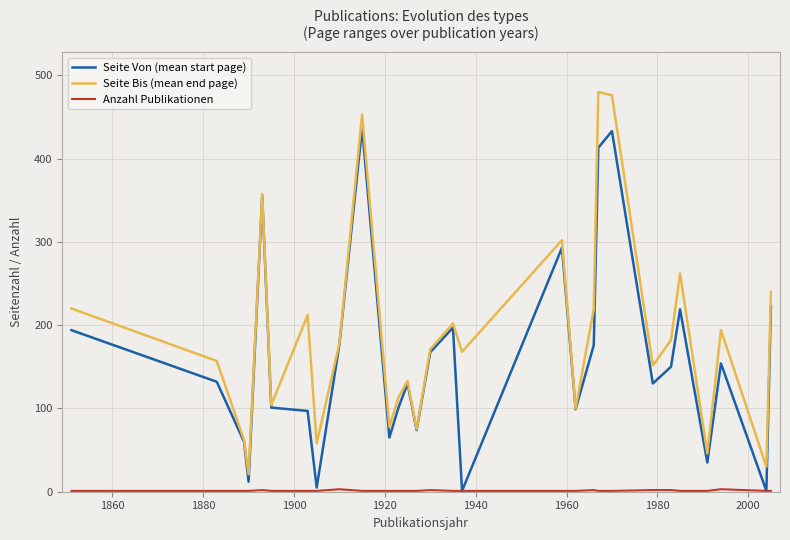

What is the maximum value shown in the chart?

480.0